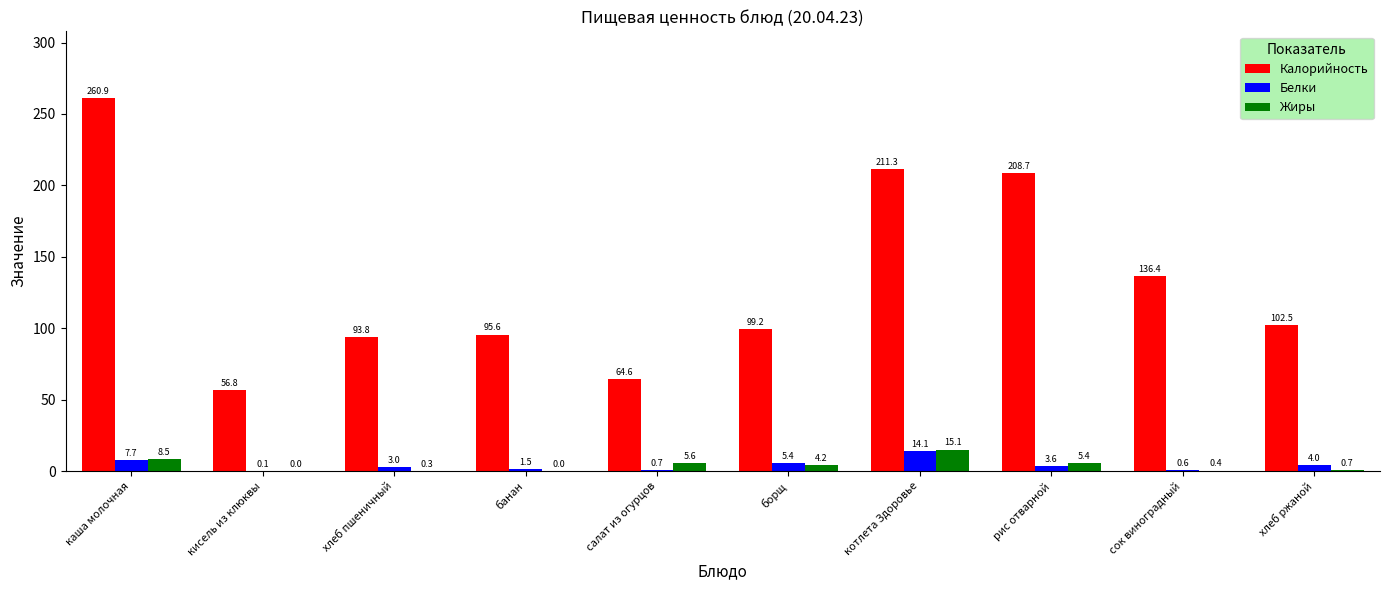

What is the sum of the Белки values at хлеб ржаной and котлета Здоровье?

18.1